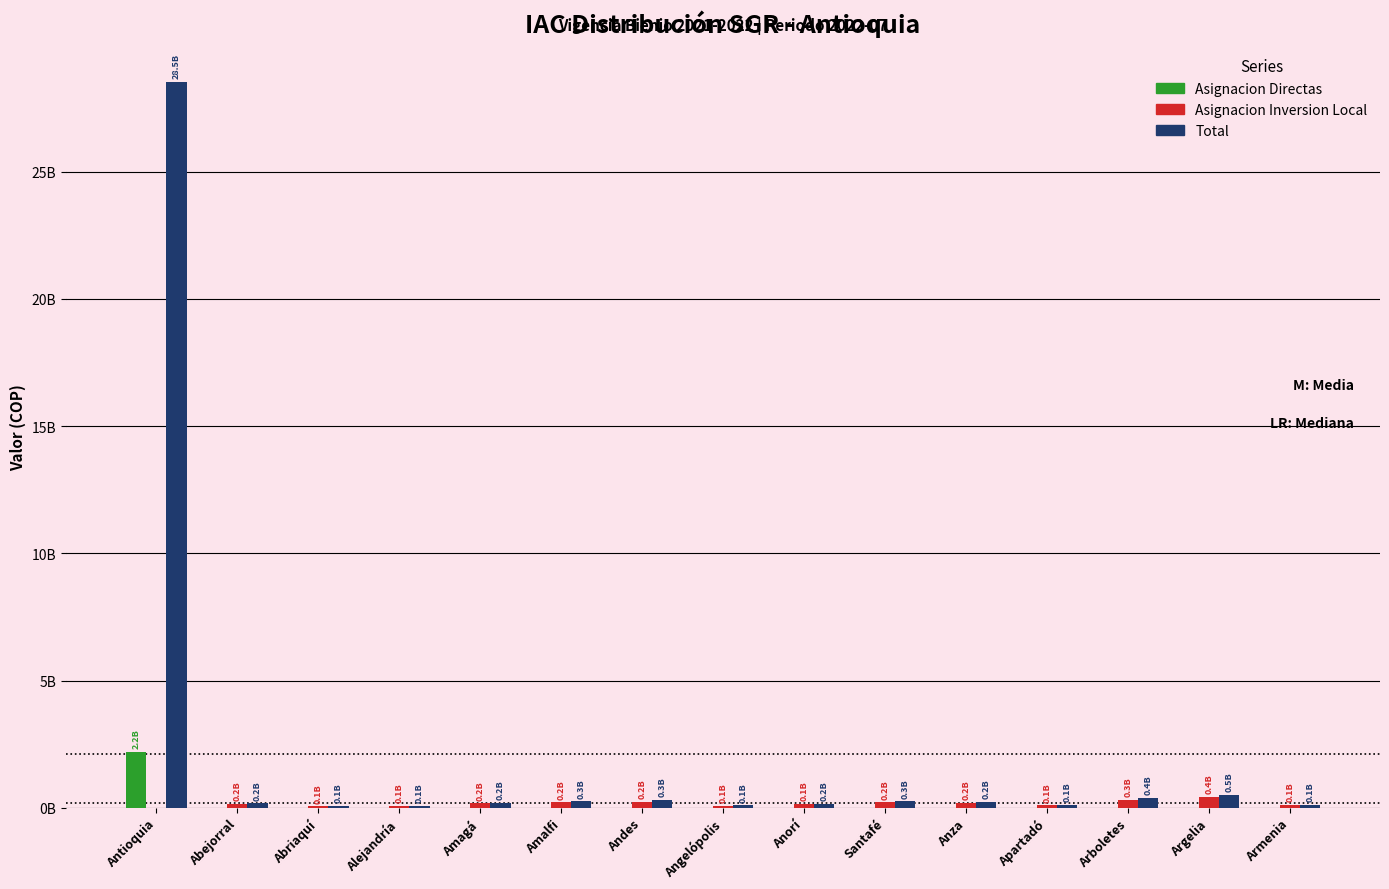

Read the Total value at Apartadó.

126214456.4